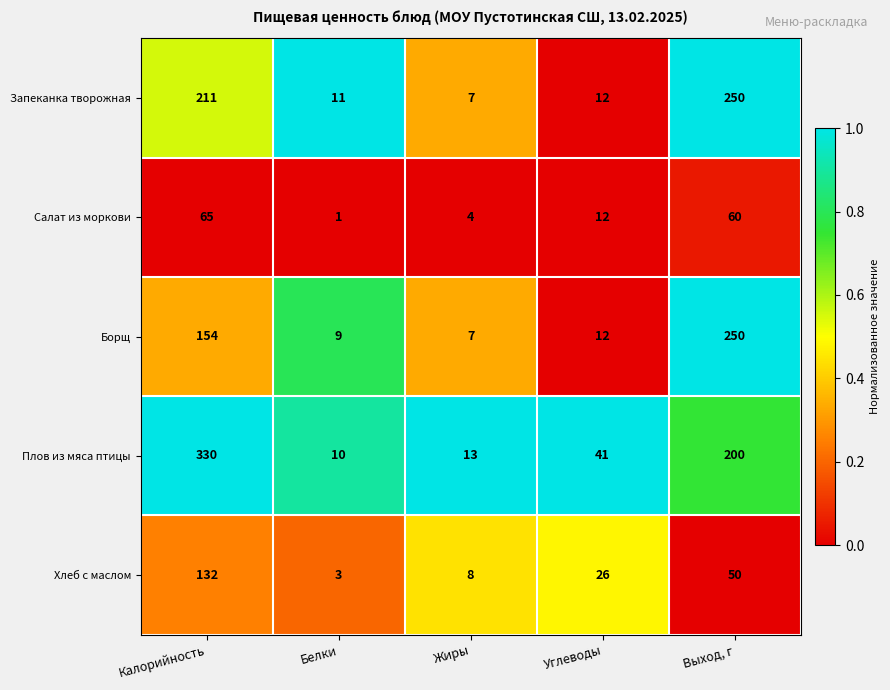

Which series has the largest total across all categories?

Плов из мяса птицы